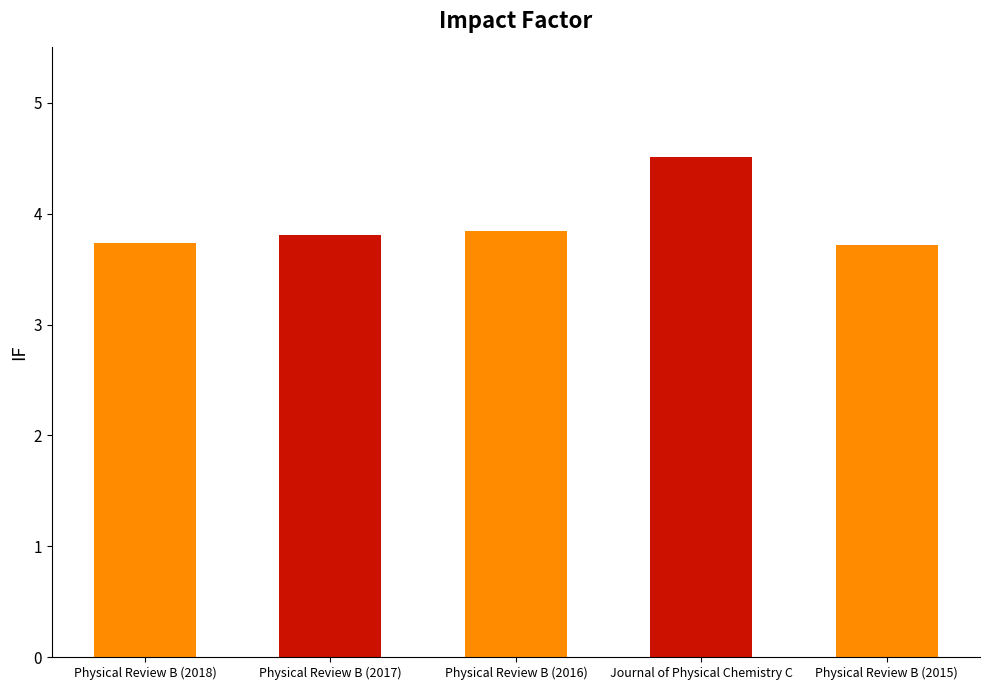

What is the sum of the values at Physical Review B (2018) and Physical Review B (2017)?

7.6